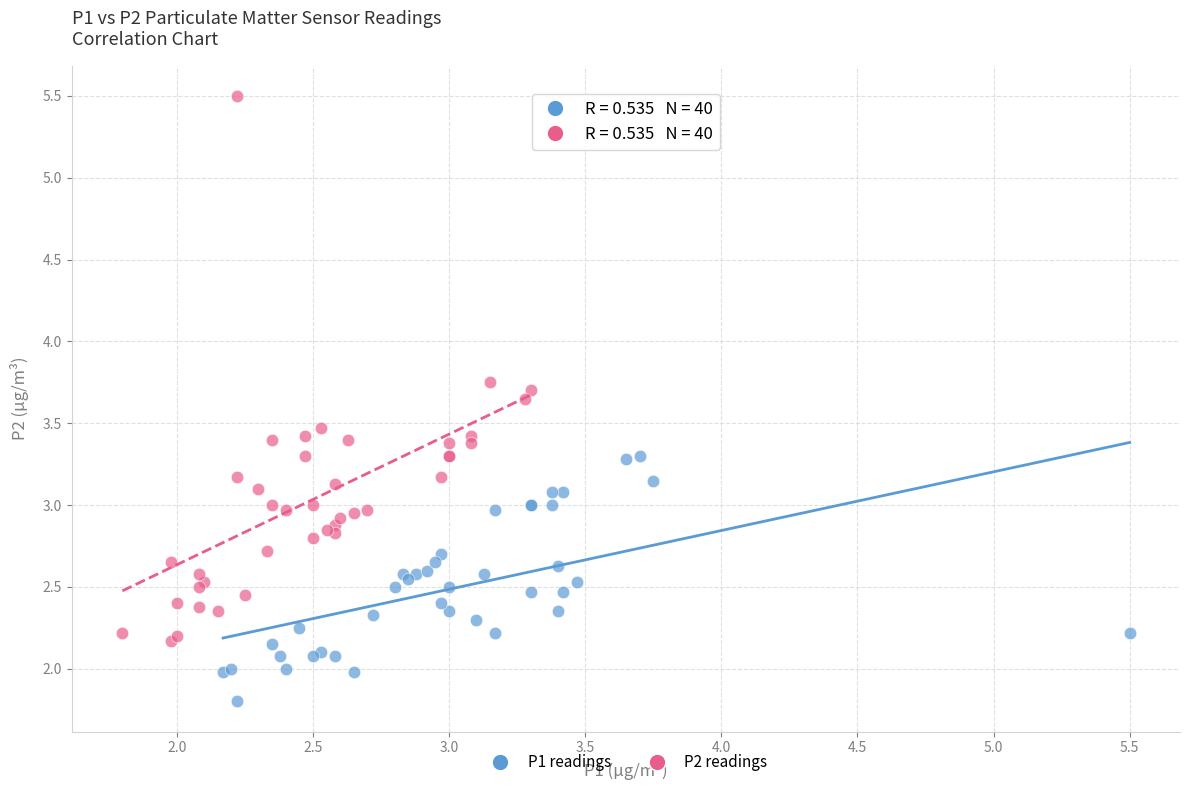

Which series has the largest Y range (max minus min)?

P2 readings